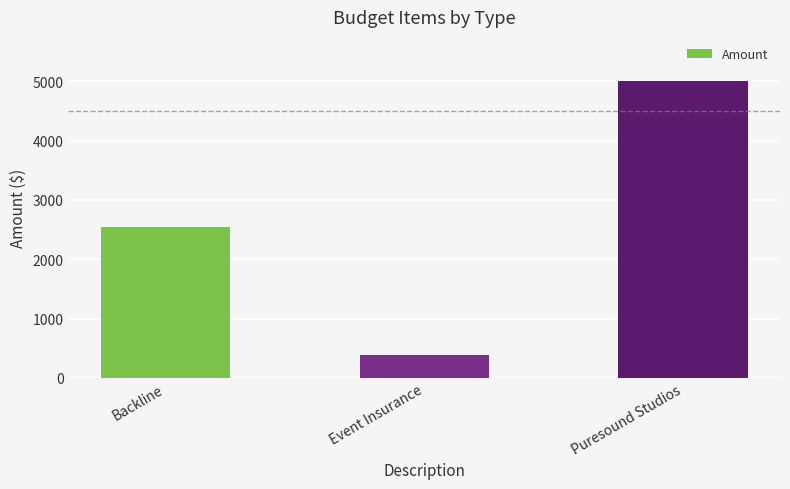

The chart shows a value of 4407.0 at Backline. True or false?

False